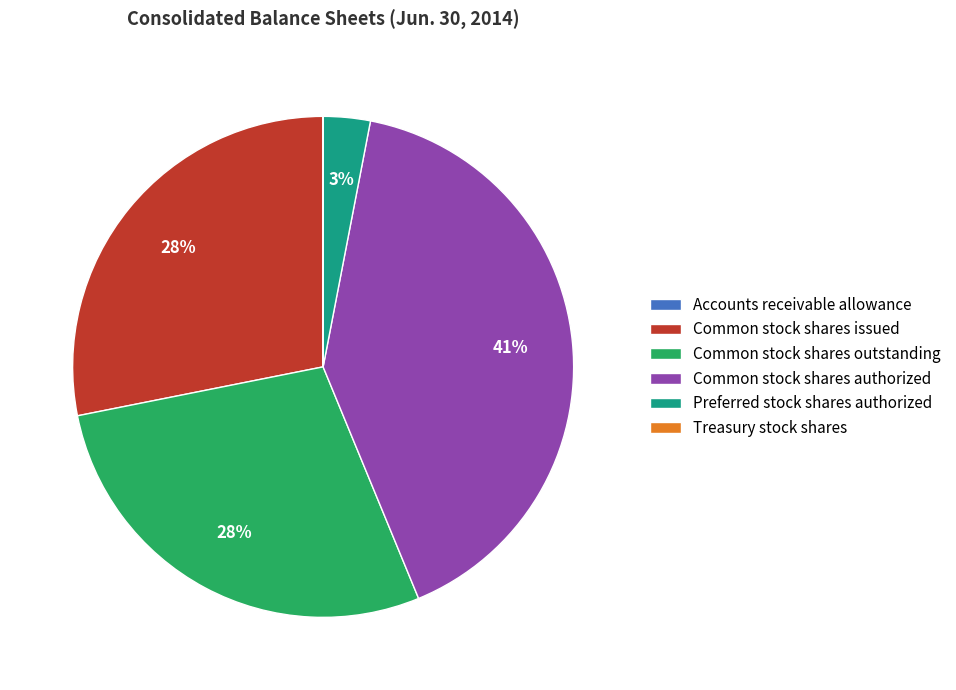

Which category has the biggest portion of the pie?

Common stock shares authorized